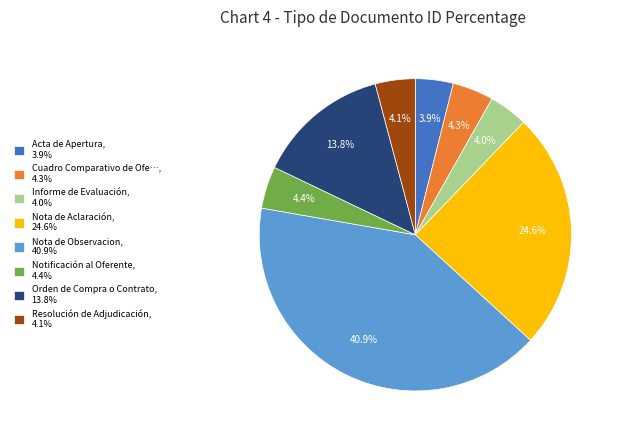

Is there a majority slice in this chart?

No